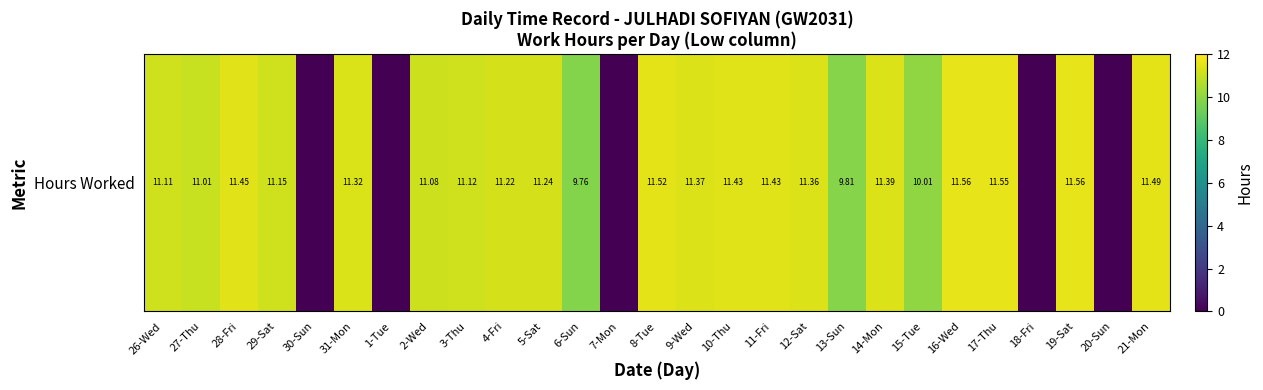

Reading left to right, transcribe all the data shown in this chart.

11.1	11.0	11.4	11.2	0.0	11.3	0.0	11.1	11.1	11.2	11.2	9.8	0.0	11.5	11.4	11.4	11.4	11.4	9.8	11.4	10.0	11.6	11.6	0.0	11.6	0.0	11.5